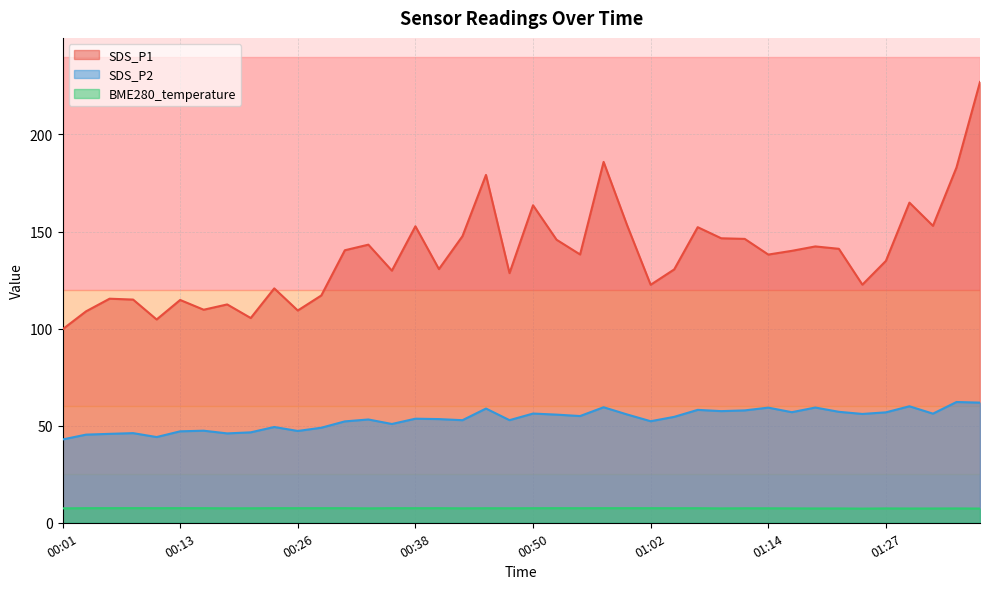

What is the maximum value shown in the chart?

227.0